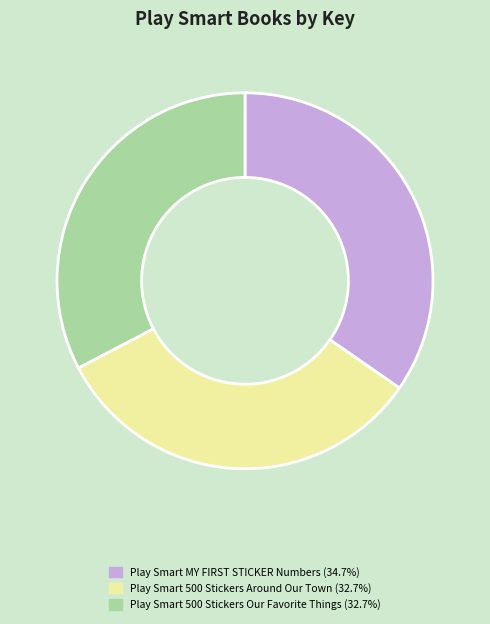

Is there any slice that represents more than half of the pie?

No